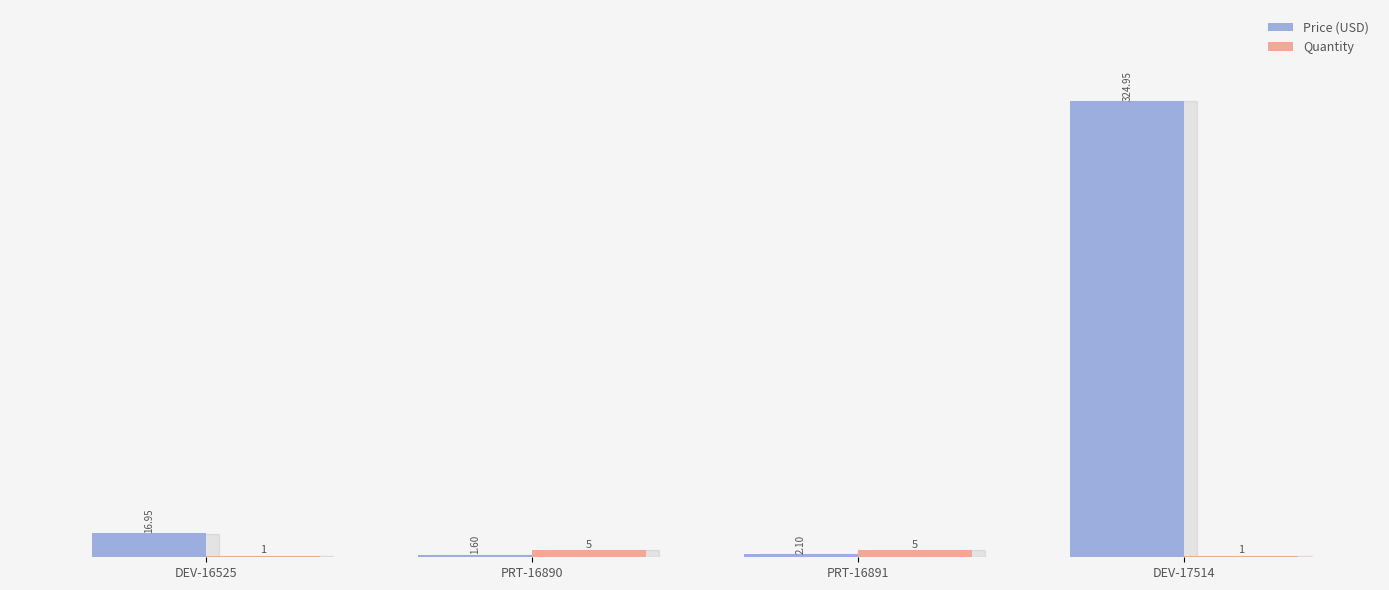

What is the total value across all series at PRT-16891?

7.1